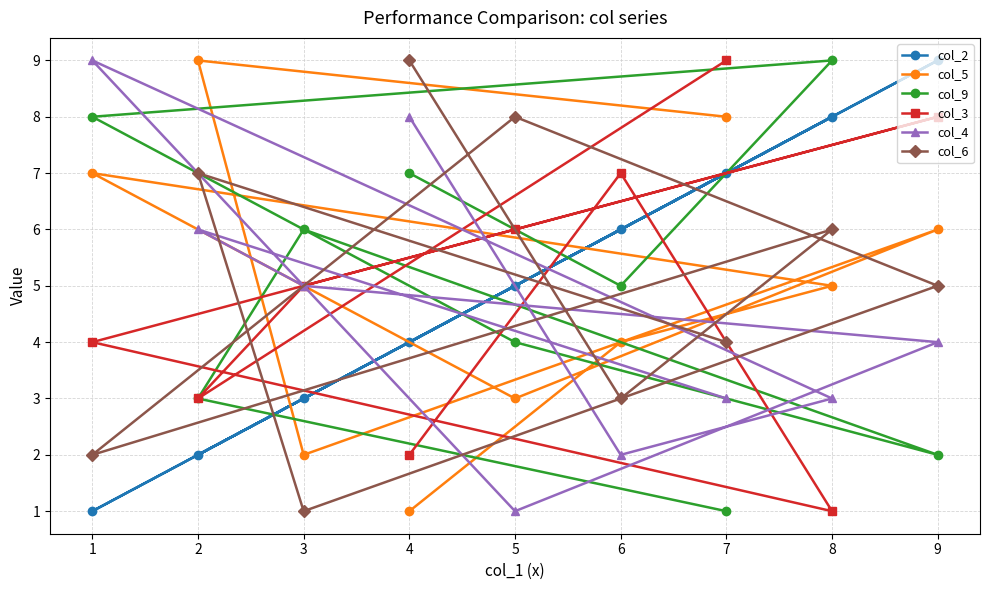

What is the total value across all series at 1?

31